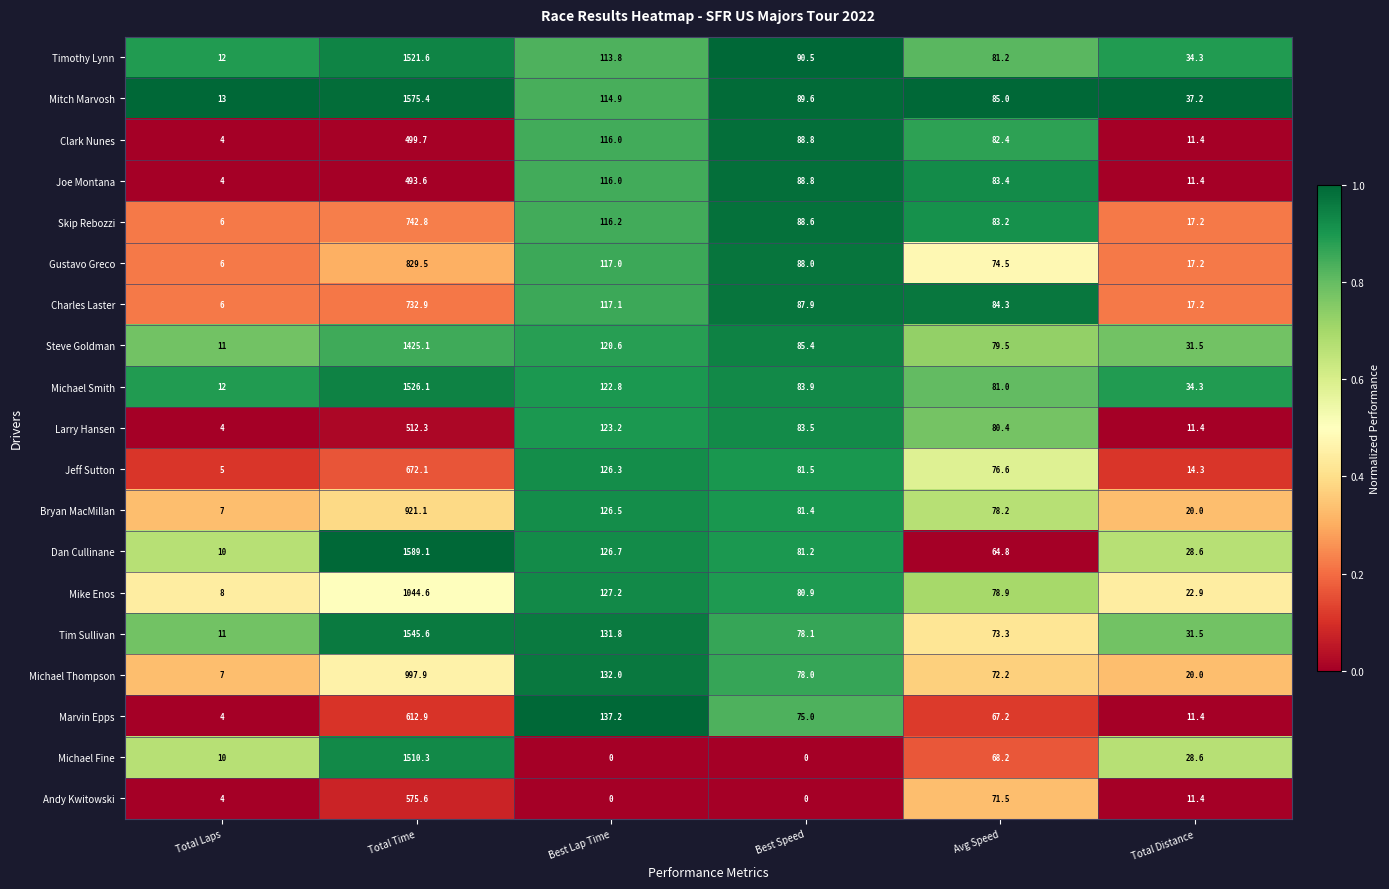

Rank the series by their maximum value, from lowest to highest.

Joe Montana, Clark Nunes, Larry Hansen, Andy Kwitowski, Marvin Epps, Jeff Sutton, Charles Laster, Skip Rebozzi, Gustavo Greco, Bryan MacMillan, Michael Thompson, Mike Enos, Steve Goldman, Michael Fine, Timothy Lynn, Michael Smith, Tim Sullivan, Mitch Marvosh, Dan Cullinane